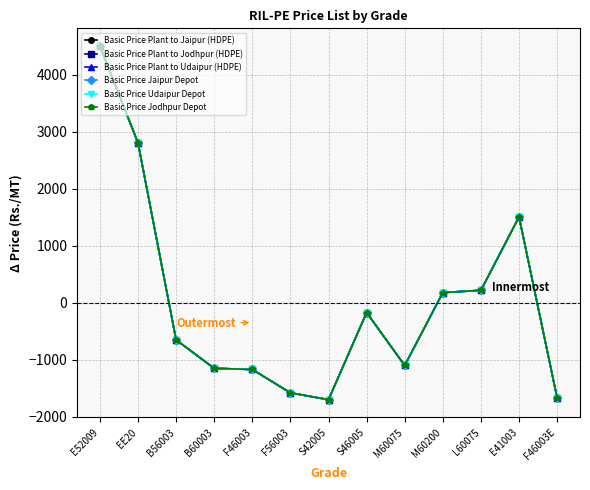

Does the chart have visible grid lines?

Yes